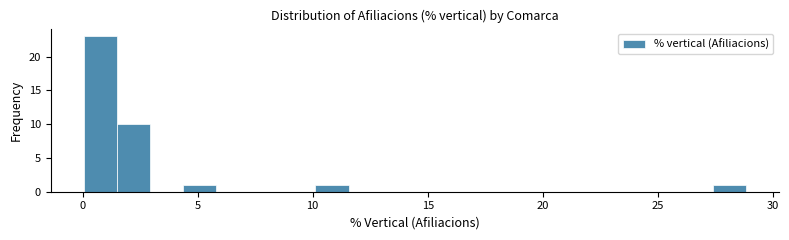

Around what value on the x-axis is the tallest bar? Give the approximate position of its centre, as read against the axis.

1.0